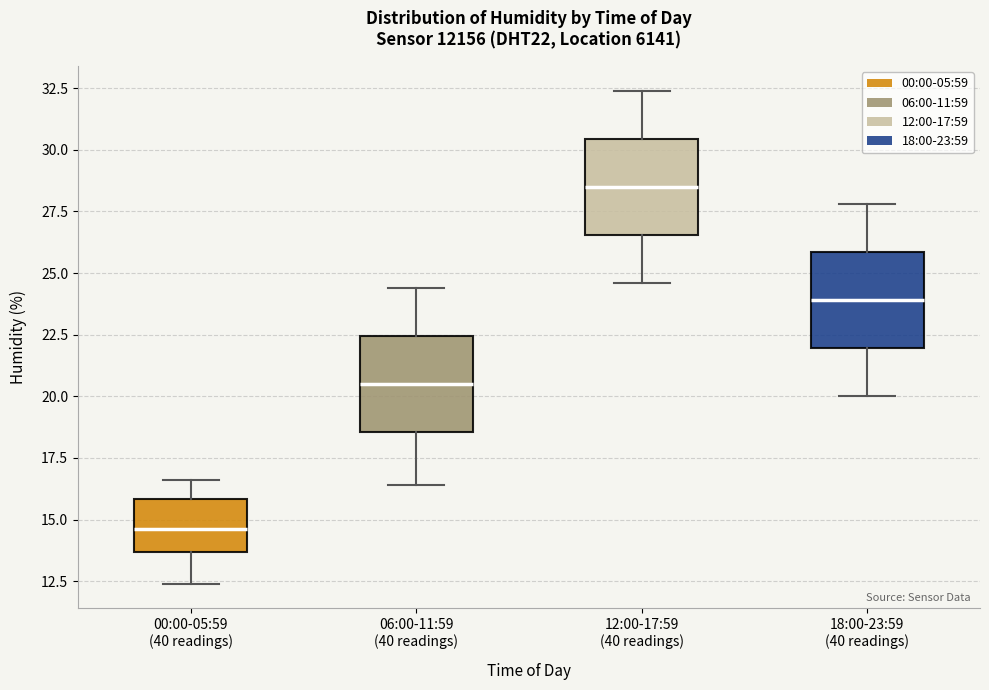

Reading left to right, read every box against the y-axis: the position of its median line, the range the box covers, and the ends of its whiskers. The values are not printed on the chart, so give them approximately, as read against the axis.

00:00-05:59 (40 readings): median 14.5, box 13.5 to 16.0, whiskers 12.5 to 16.5
06:00-11:59 (40 readings): median 20.5, box 18.5 to 22.5, whiskers 16.5 to 24.5
12:00-17:59 (40 readings): median 28.5, box 26.5 to 30.5, whiskers 24.5 to 32.5
18:00-23:59 (40 readings): median 24.0, box 22.0 to 26.0, whiskers 20.0 to 28.0